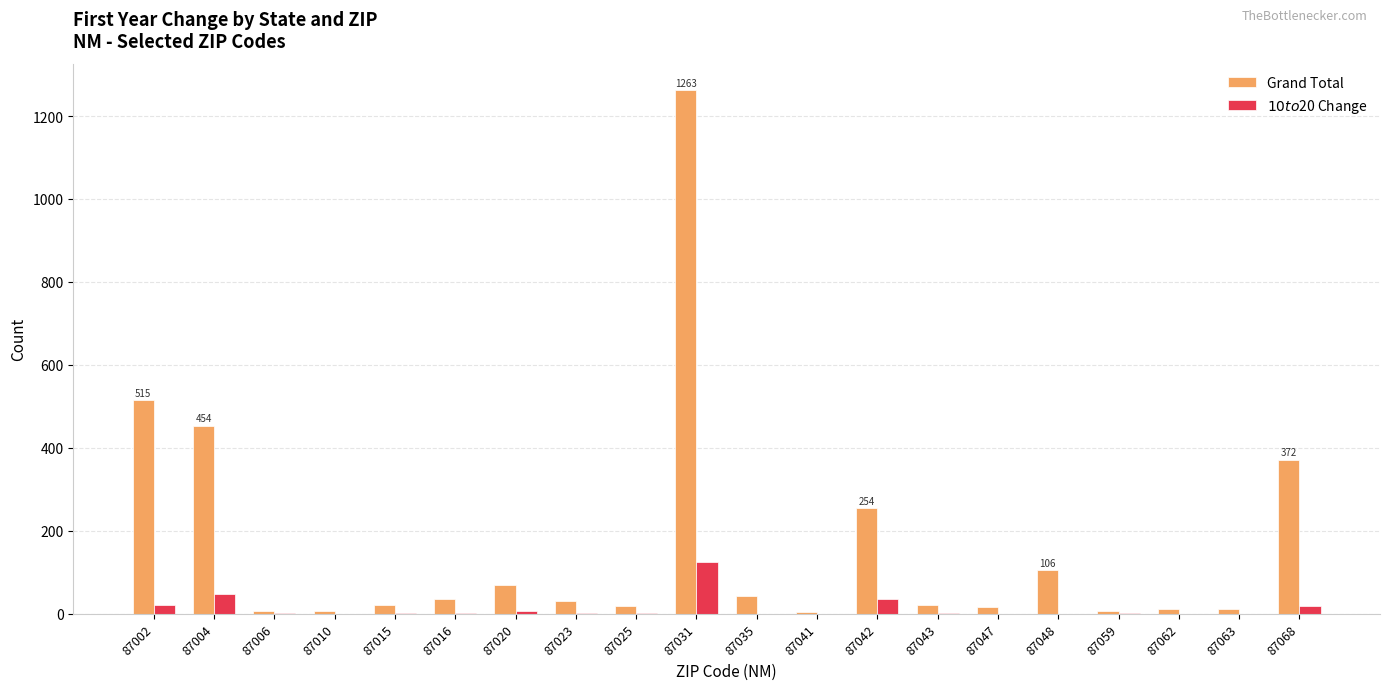

Where is Grand Total nearest to the value 634?

87002